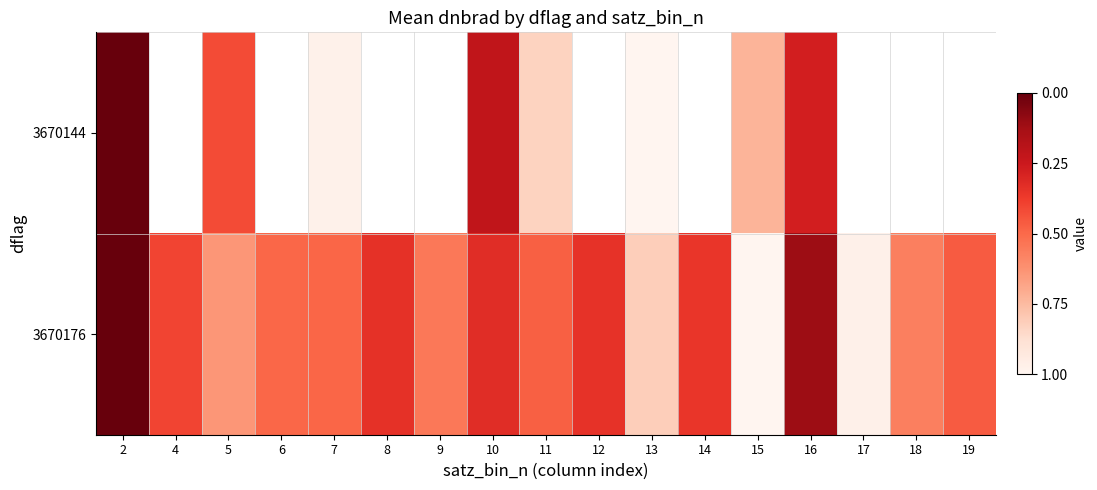

What is the difference between the second highest and second lowest values in the 3670176 series?

0.9